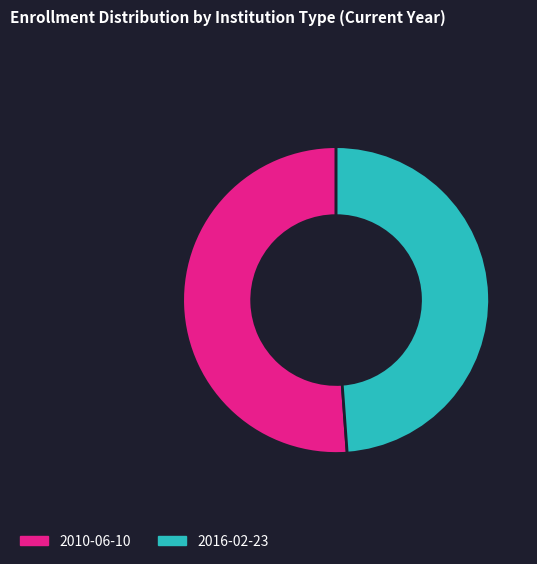

Is it true that 2010-06-10 is 39% of the pie?

False